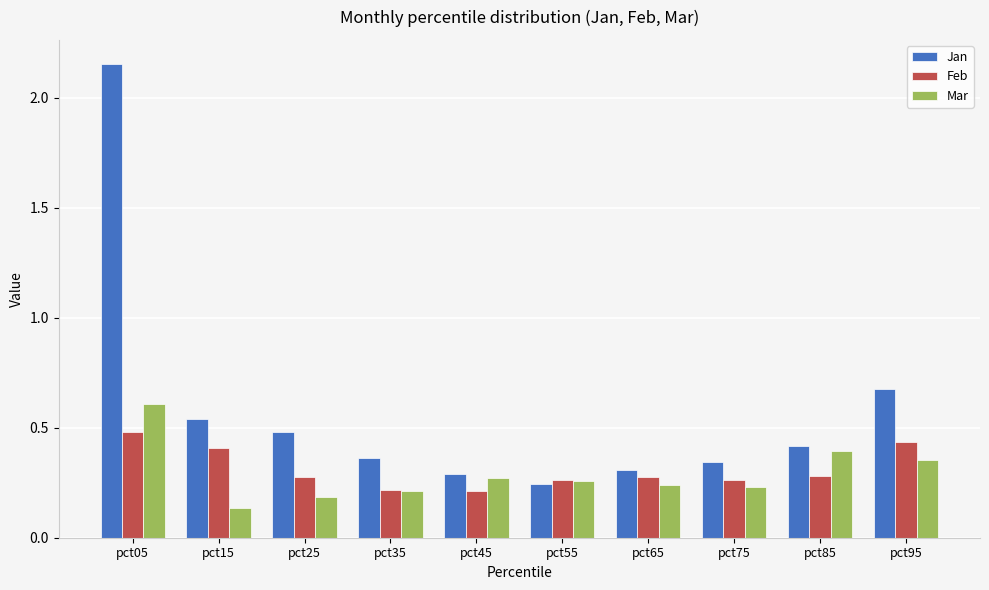

At which category is the sum across all series the highest?

pct05